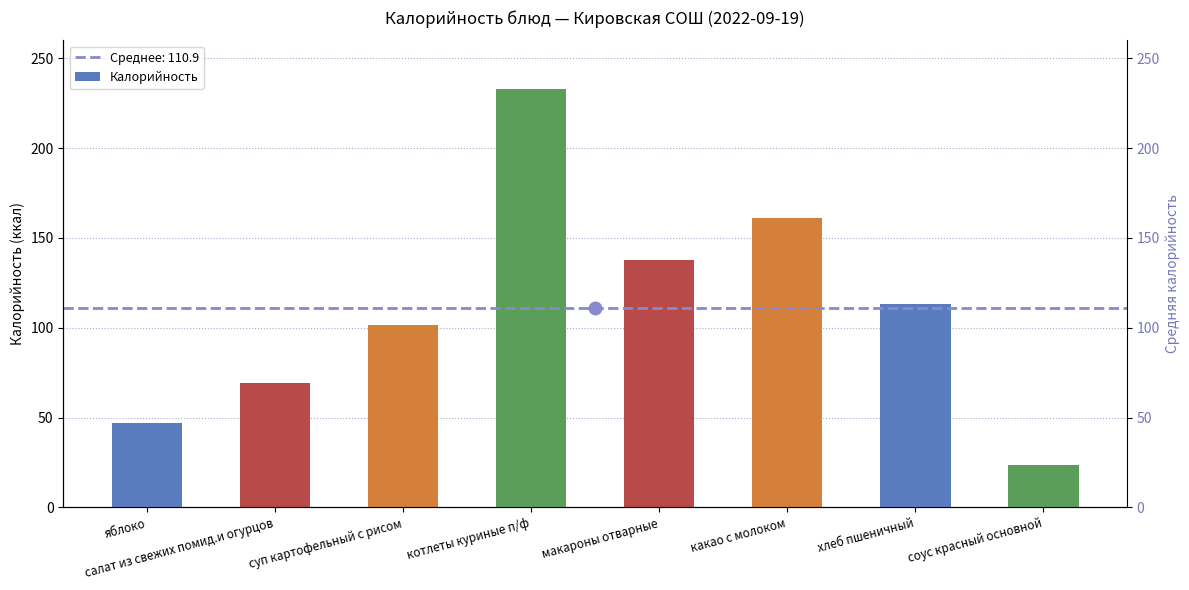

What is the value of the 3rd bar from the left?

101.8